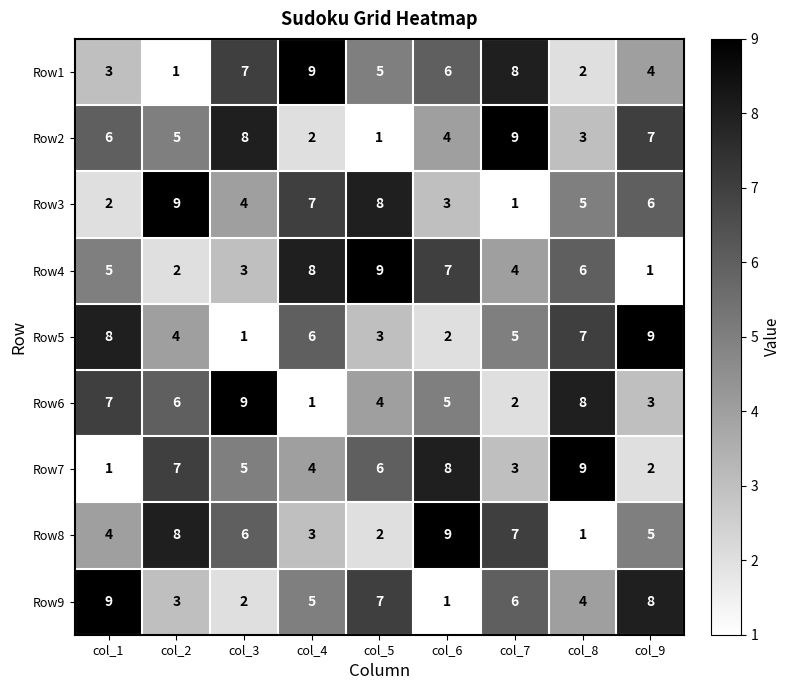

What is the sum of all Row6 values?

45